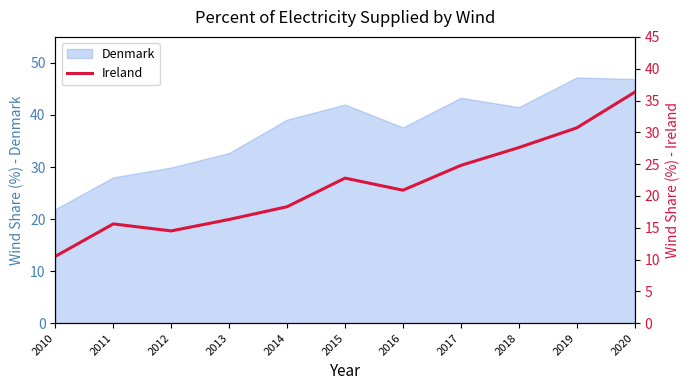

True or false: Denmark has a value of 14.4 at 2014.

False